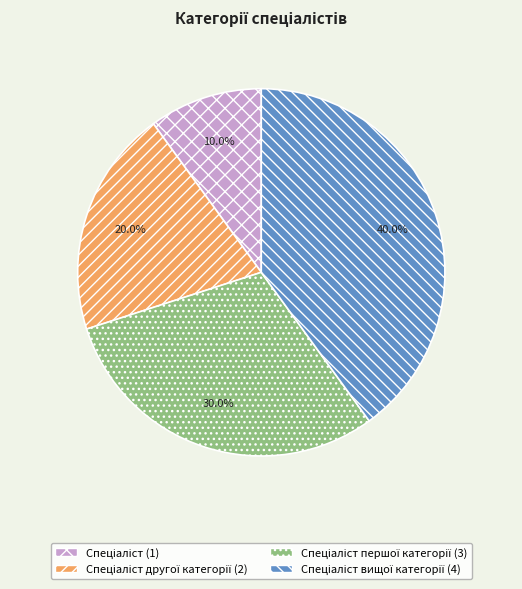

Is there a majority slice in this chart?

No